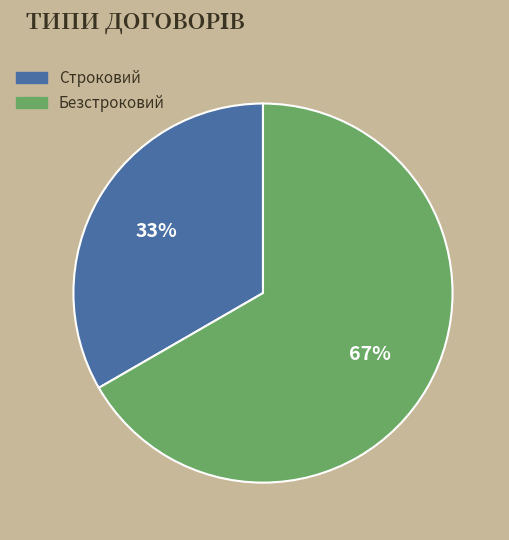

How many segments does this pie chart have?

2